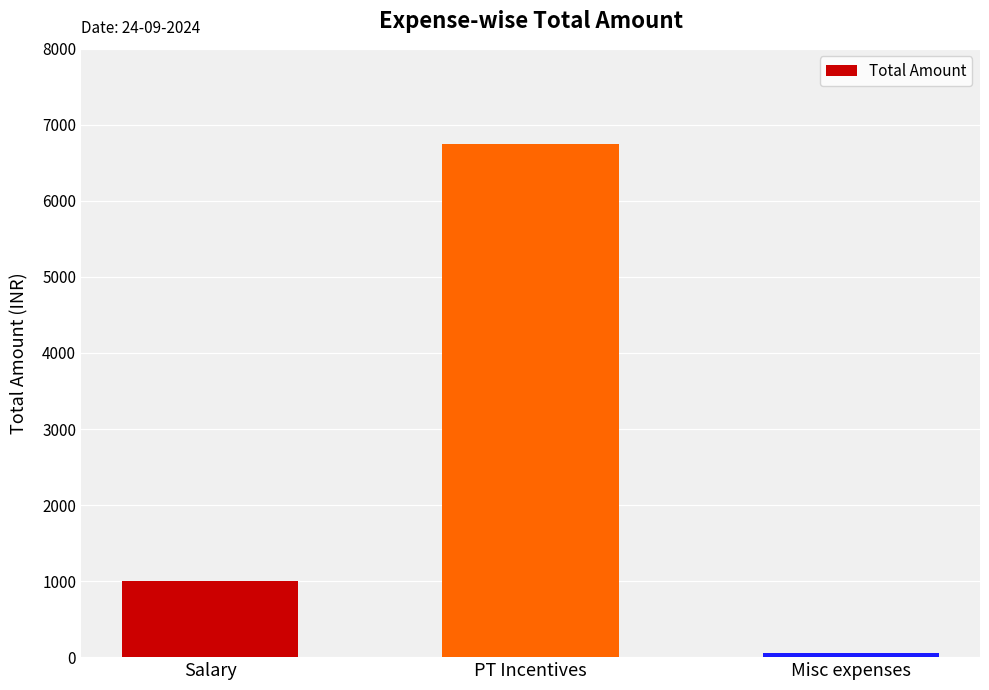

What is the label of the 2nd bar from the right?

PT Incentives